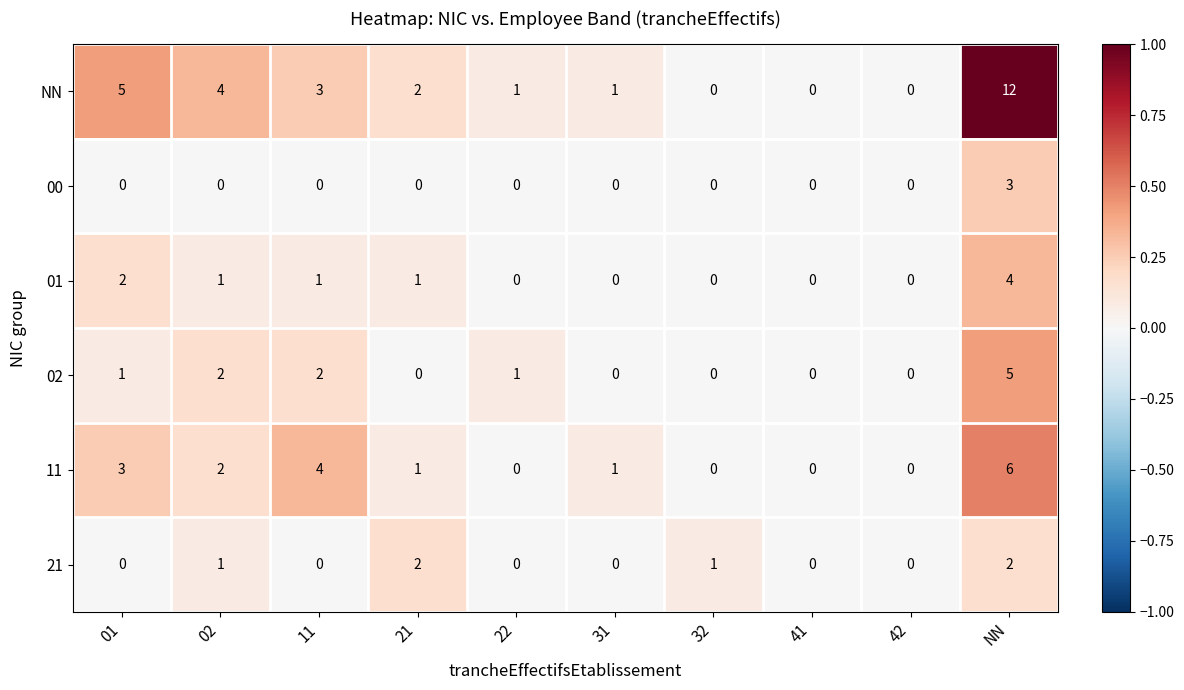

The value of 21 at 01 is 0. True or false?

True